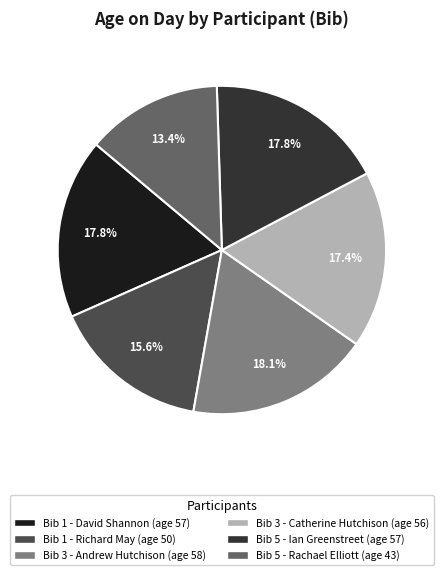

What is the ratio of the value at Bib 1 - David Shannon to the value at Bib 3 - Catherine Hutchison?

1.0